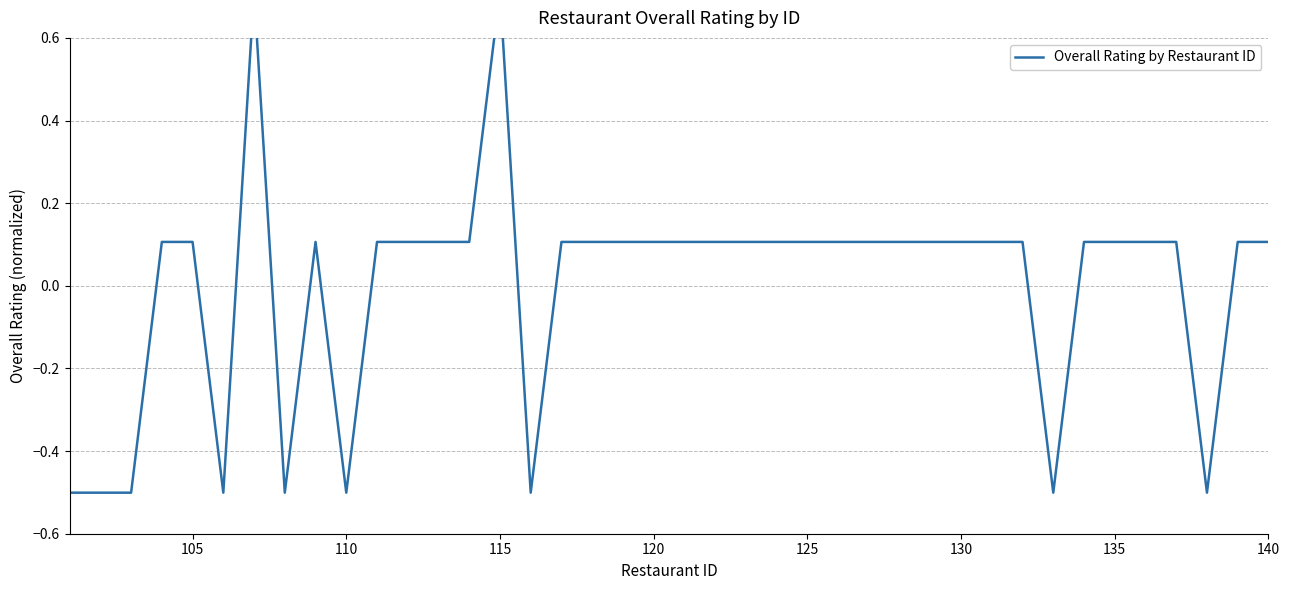

How many distinct data groups are displayed?

1